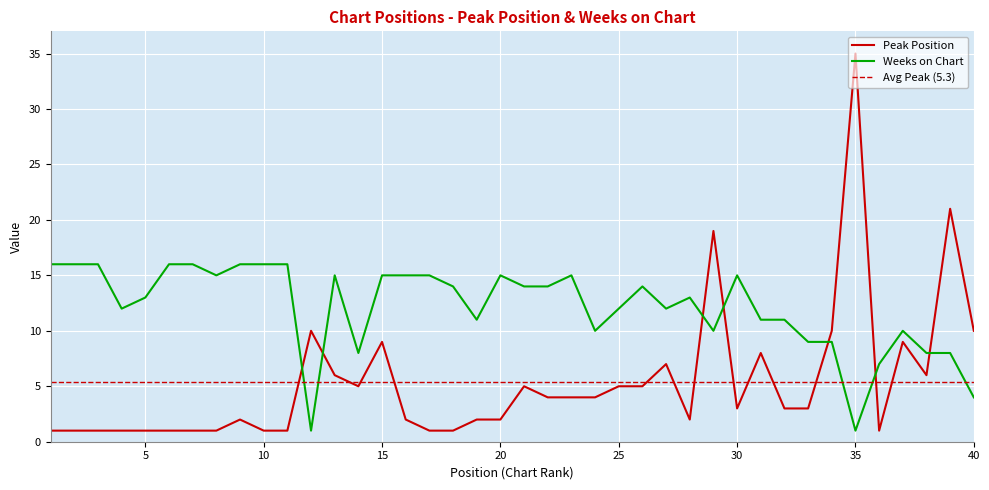

True or false: Weeks on Chart and Peak Position cross at least once.

True